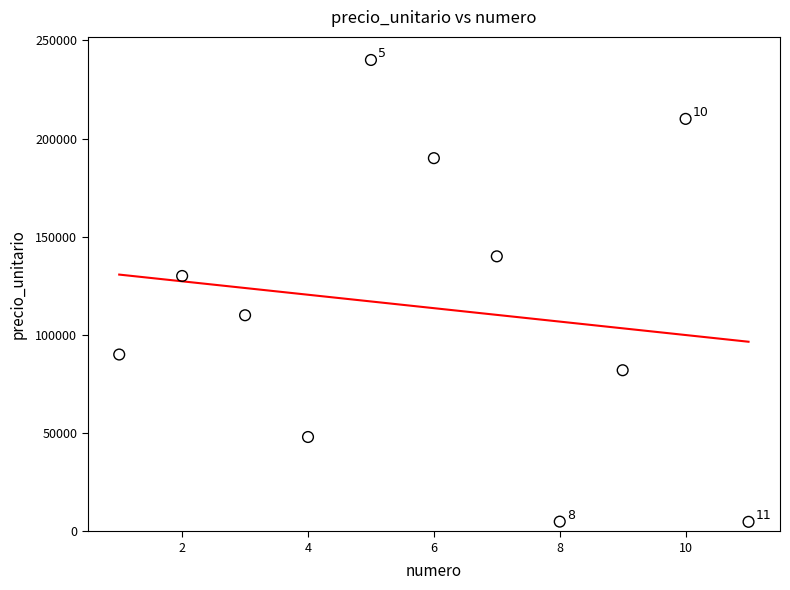

What Y value in the scatter plot is closest to 122400?

130000